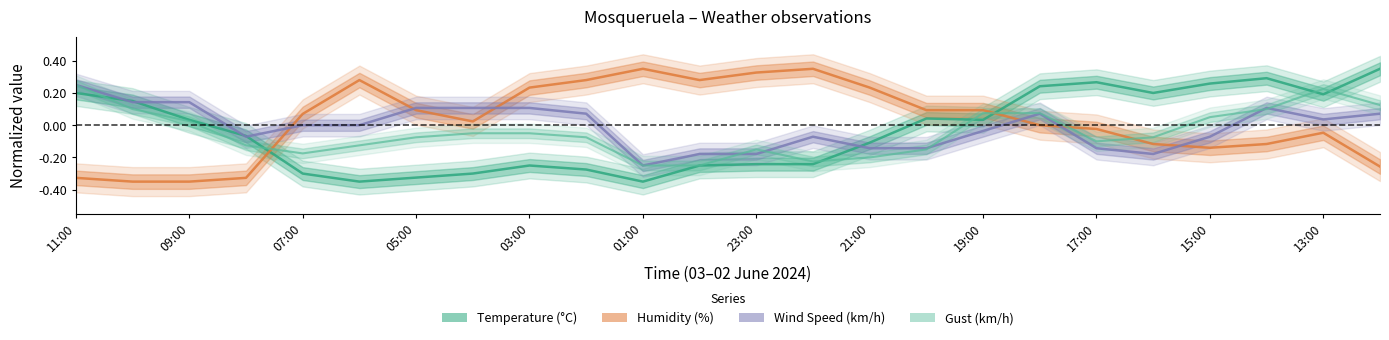

Rank the series at 15:00 from lowest to highest value.

Humidity (%), Wind Speed (km/h), Gust (km/h), Temperature (°C)